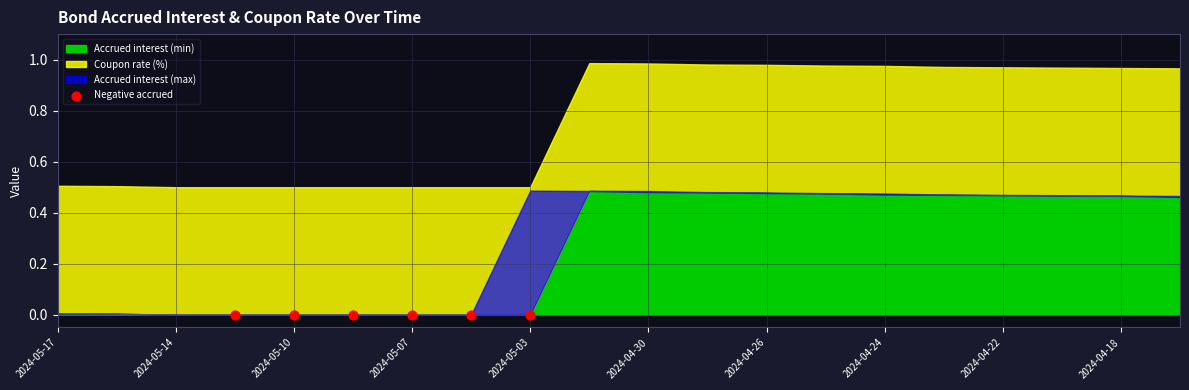

Which series has the widest spread of Y values?

Accrued interest (min)